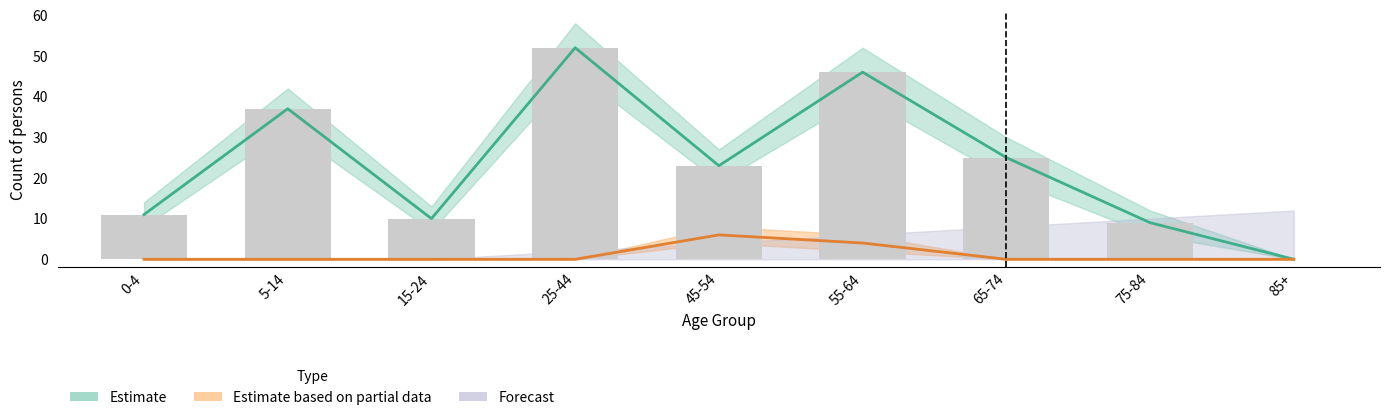

Reading right to left, what are all the values shown in this chart?

Australia: 85+=0	75-84=9	65-74=25	55-64=46	45-54=23	25-44=52	15-24=10	5-14=37	0-4=11
England: 85+=0	75-84=0	65-74=0	55-64=4	45-54=6	25-44=0	15-24=0	5-14=0	0-4=0